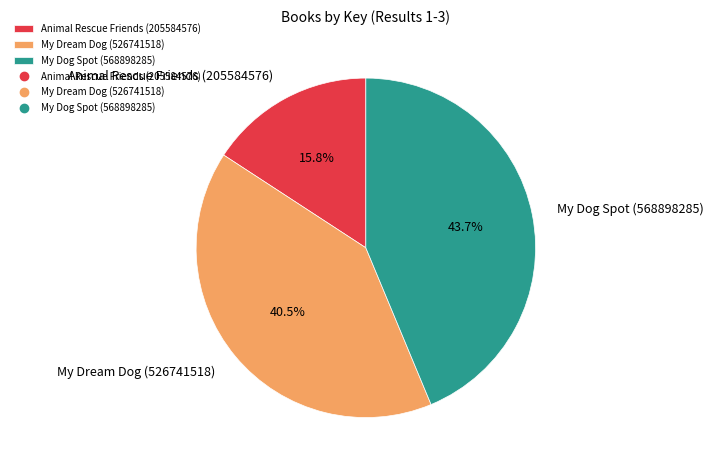

Does any single category account for the majority?

No